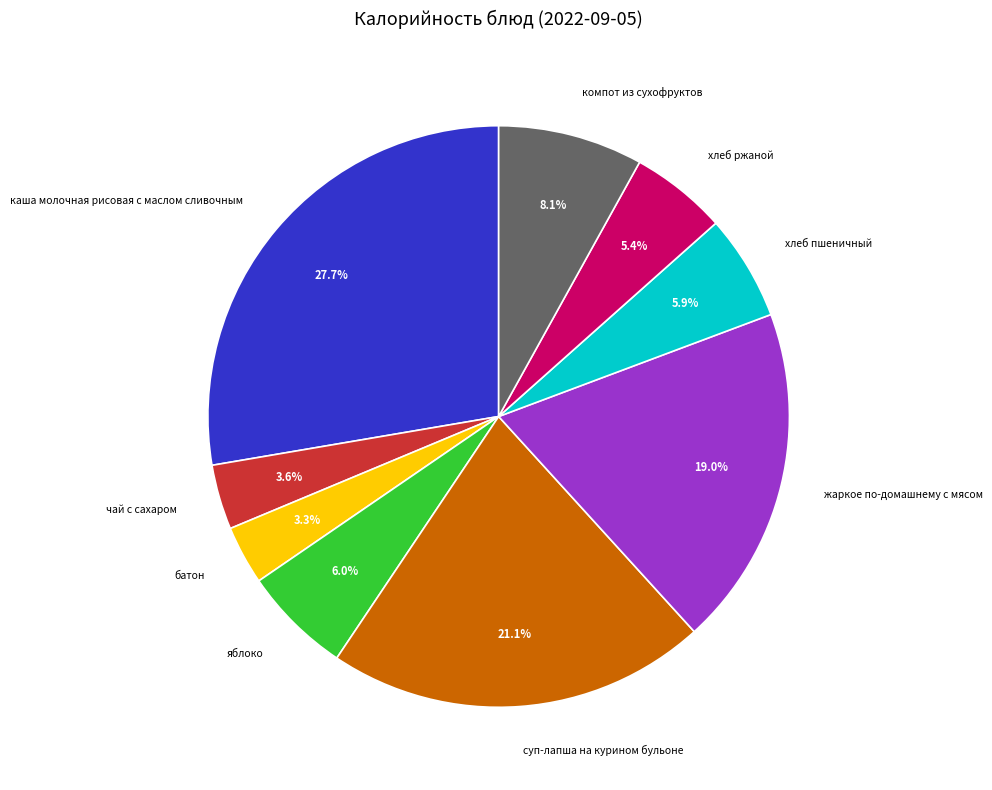

Count the number of slices in the pie.

9